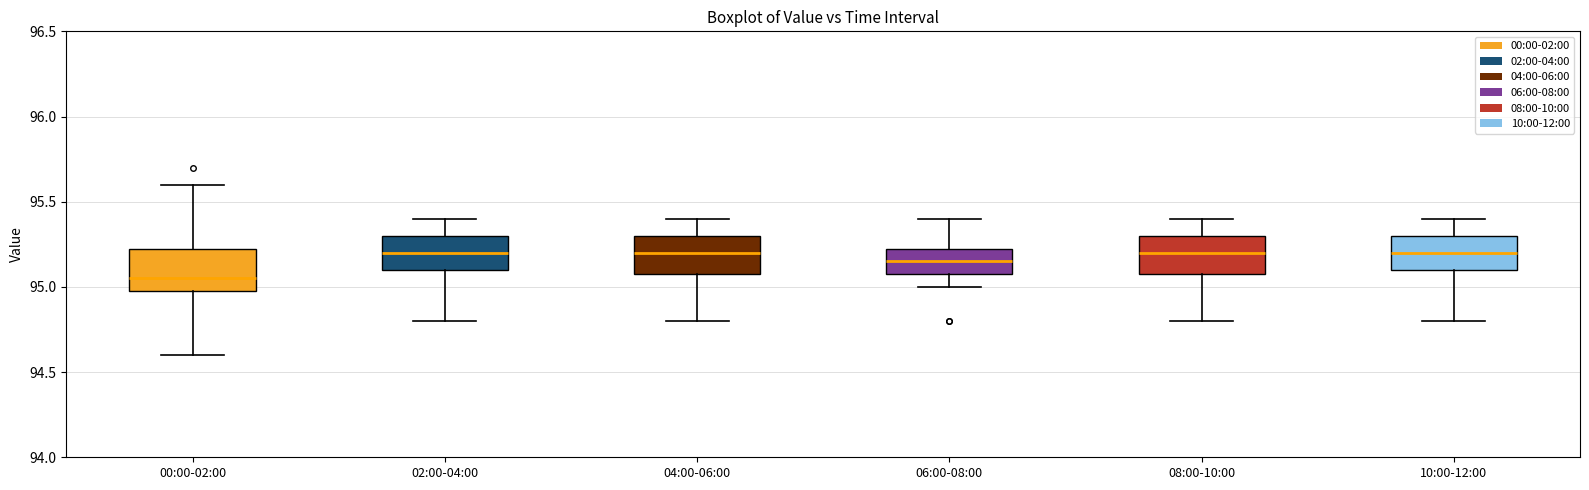

Reading left to right, transcribe this box plot: for each box, give where its median line is, the range the box spans, and where its two whiskers end, as read against the y-axis. The values are not printed on the chart, so give them approximately, as read against the axis.

00:00-02:00: median 95.05, box 95.00 to 95.25, whiskers 94.60 to 95.60
02:00-04:00: median 95.20, box 95.10 to 95.30, whiskers 94.80 to 95.40
04:00-06:00: median 95.20, box 95.10 to 95.30, whiskers 94.80 to 95.40
06:00-08:00: median 95.15, box 95.10 to 95.25, whiskers 95.00 to 95.40
08:00-10:00: median 95.20, box 95.10 to 95.30, whiskers 94.80 to 95.40
10:00-12:00: median 95.20, box 95.10 to 95.30, whiskers 94.80 to 95.40